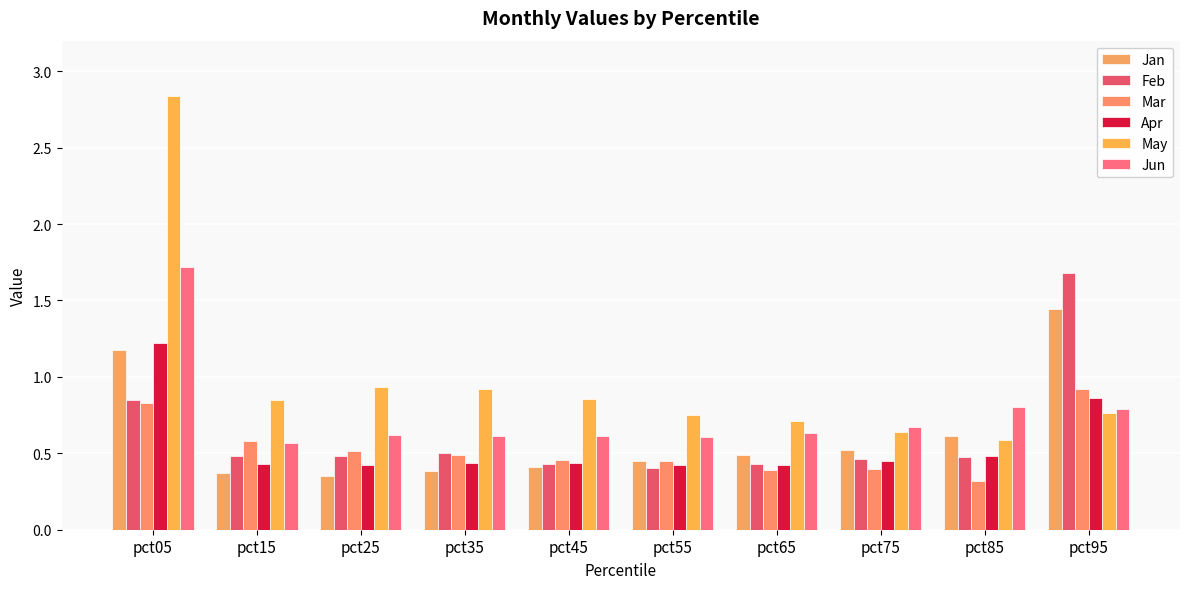

How many distinct data groups are displayed?

6